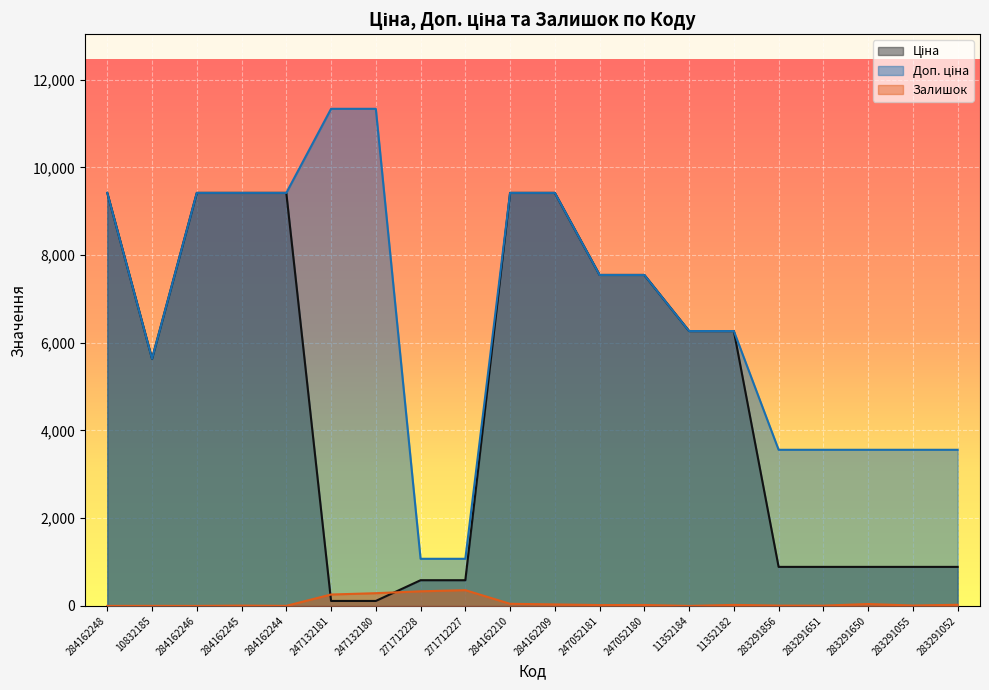

Is it true that Ціна equals 16840.5 at 284162246?

False